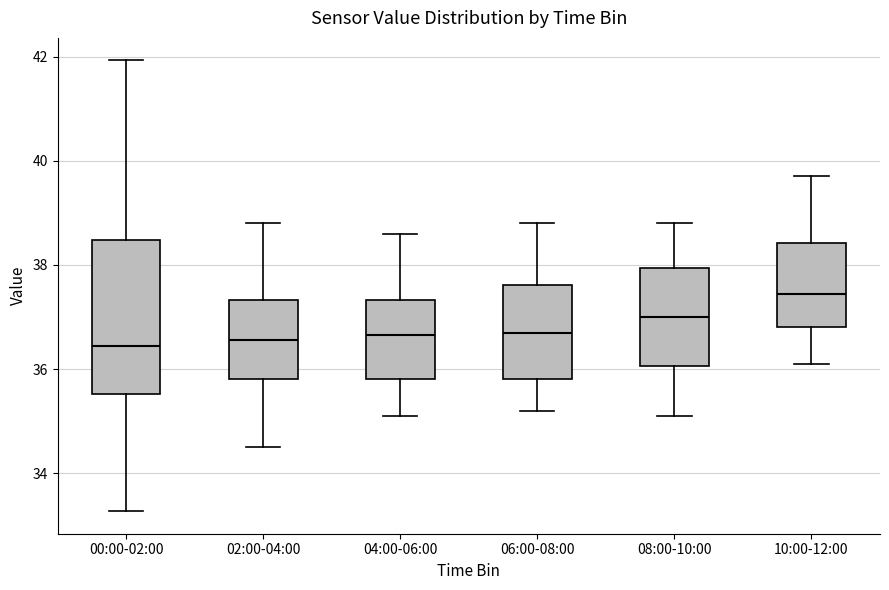

Which box is the tallest, from its lower edge to its upper edge?

00:00-02:00